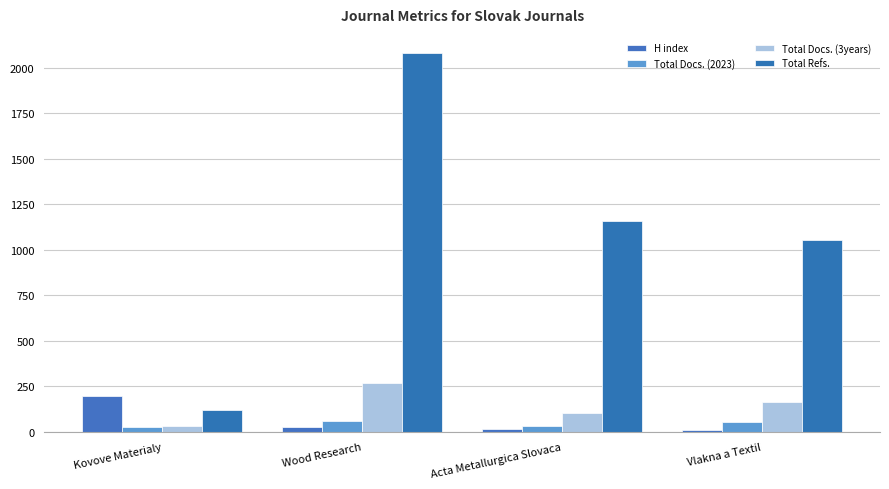

How many bars are there in total?

16